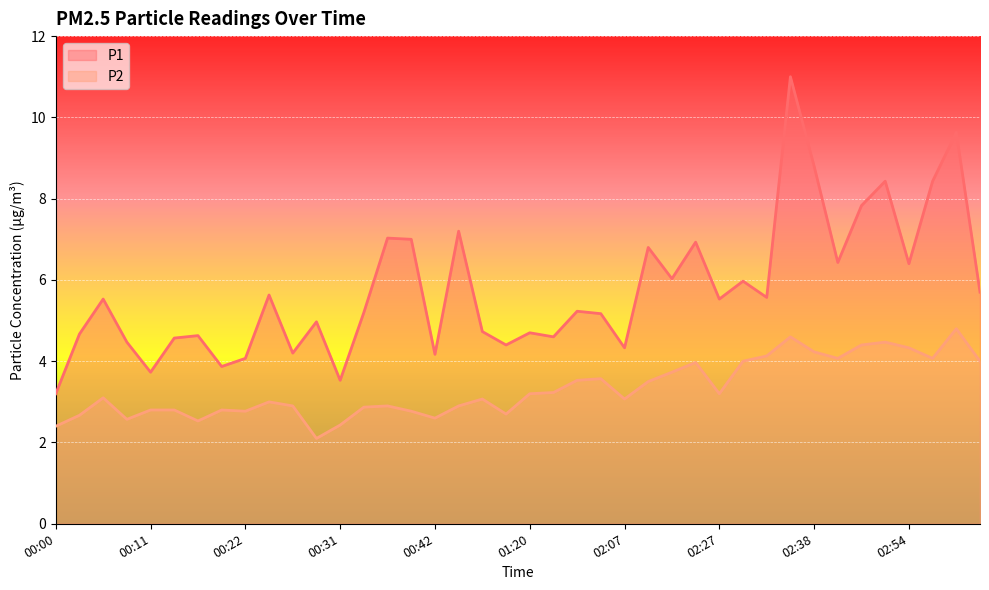

Reading right to left, extract all data points from this chart.

P1: 03:04=5.7	03:00=9.6	02:57=8.4	02:54=6.4	02:49=8.4	02:46=7.8	02:41=6.4	02:38=8.8	02:36=11.0	02:32=5.6	02:30=6.0	02:27=5.5	02:23=6.9	02:20=6.0	02:10=6.8	02:07=4.3	02:04=5.2	01:58=5.2	01:36=4.6	01:20=4.7	01:08=4.4	01:04=4.7	00:45=7.2	00:42=4.2	00:39=7.0	00:37=7.0	00:34=5.2	00:31=3.5	00:29=5.0	00:26=4.2	00:24=5.6	00:22=4.1	00:19=3.9	00:17=4.6	00:14=4.6	00:11=3.7	00:09=4.5	00:06=5.5	00:04=4.7	00:00=3.2
P2: 03:04=4.0	03:00=4.8	02:57=4.1	02:54=4.3	02:49=4.5	02:46=4.4	02:41=4.1	02:38=4.2	02:36=4.6	02:32=4.1	02:30=4.0	02:27=3.2	02:23=4.0	02:20=3.7	02:10=3.5	02:07=3.1	02:04=3.6	01:58=3.5	01:36=3.2	01:20=3.2	01:08=2.7	01:04=3.1	00:45=2.9	00:42=2.6	00:39=2.8	00:37=2.9	00:34=2.9	00:31=2.4	00:29=2.1	00:26=2.9	00:24=3.0	00:22=2.8	00:19=2.8	00:17=2.5	00:14=2.8	00:11=2.8	00:09=2.6	00:06=3.1	00:04=2.7	00:00=2.4